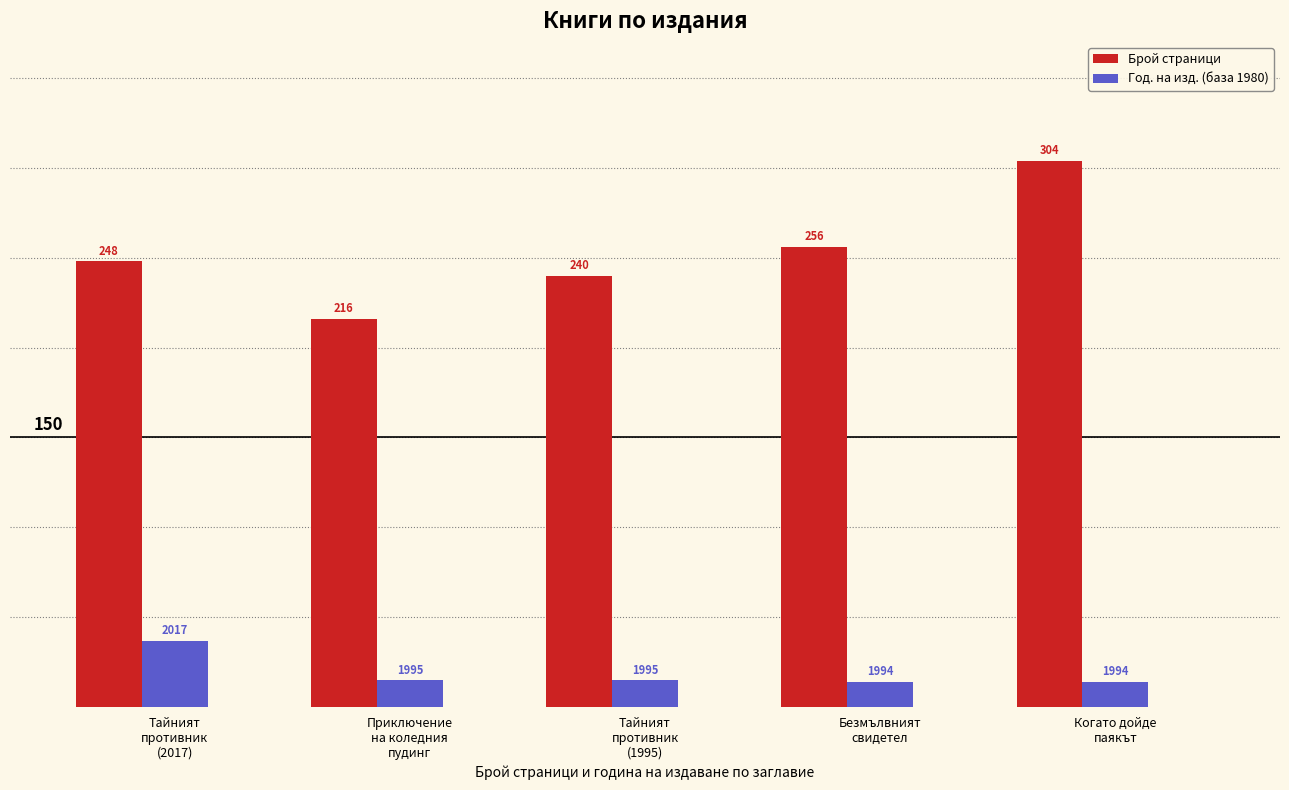

Between Безмълвният
свидетел and Приключение
на коледния
пудинг, which is larger?

Безмълвният
свидетел